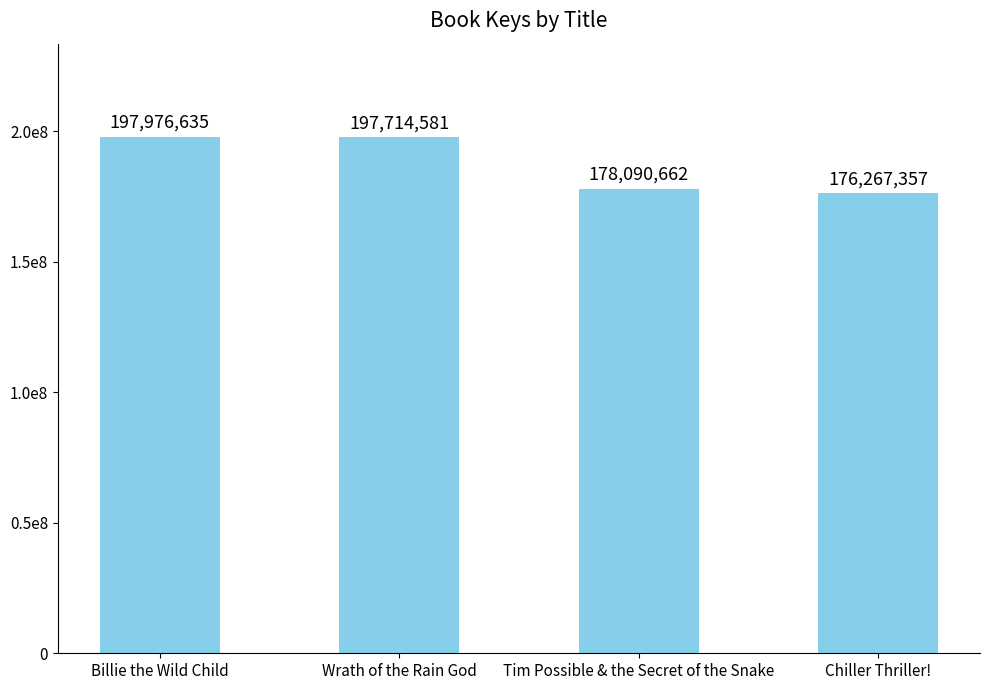

What is the maximum value shown in the chart?

197976635